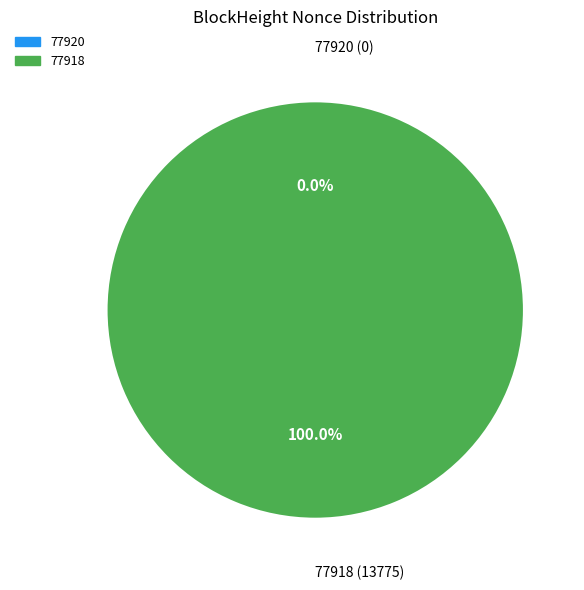

To the nearest percent, what is the combined percentage of 77918 and 77920?

100%